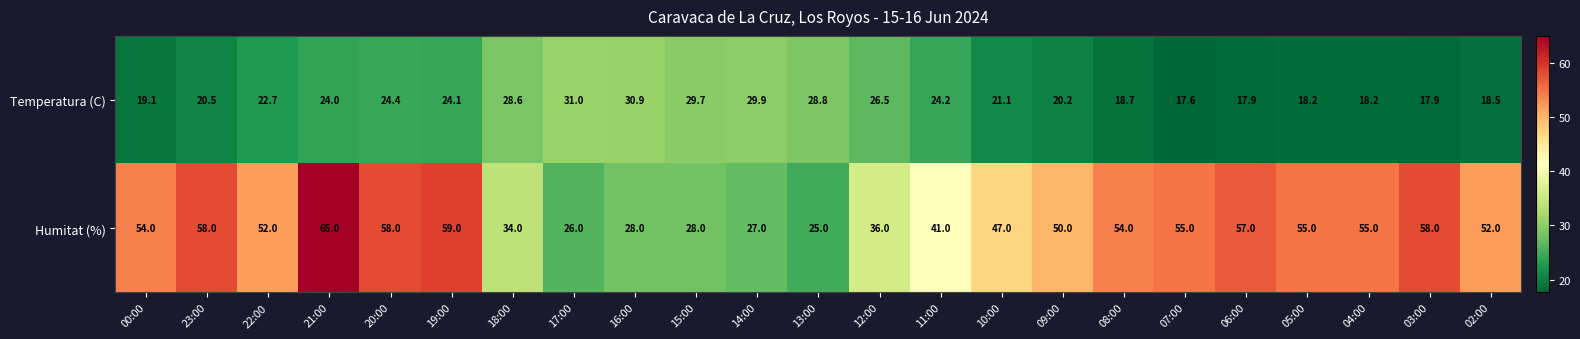

At which category is the sum across all series the highest?

21:00